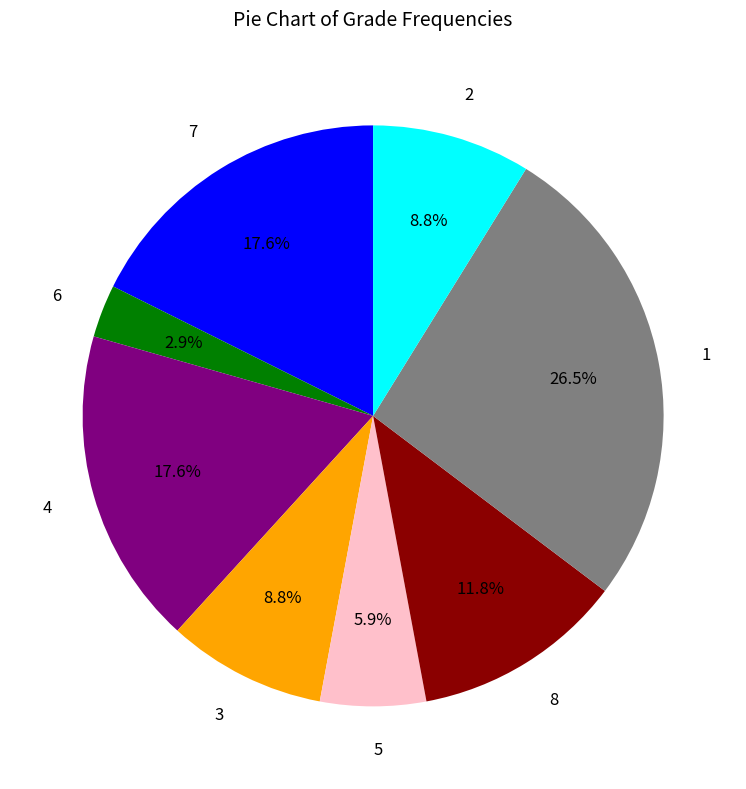

What portion of the pie excludes 5?

94.1%